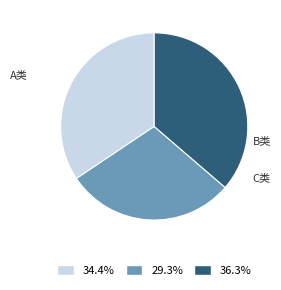

Is there a majority slice in this chart?

No